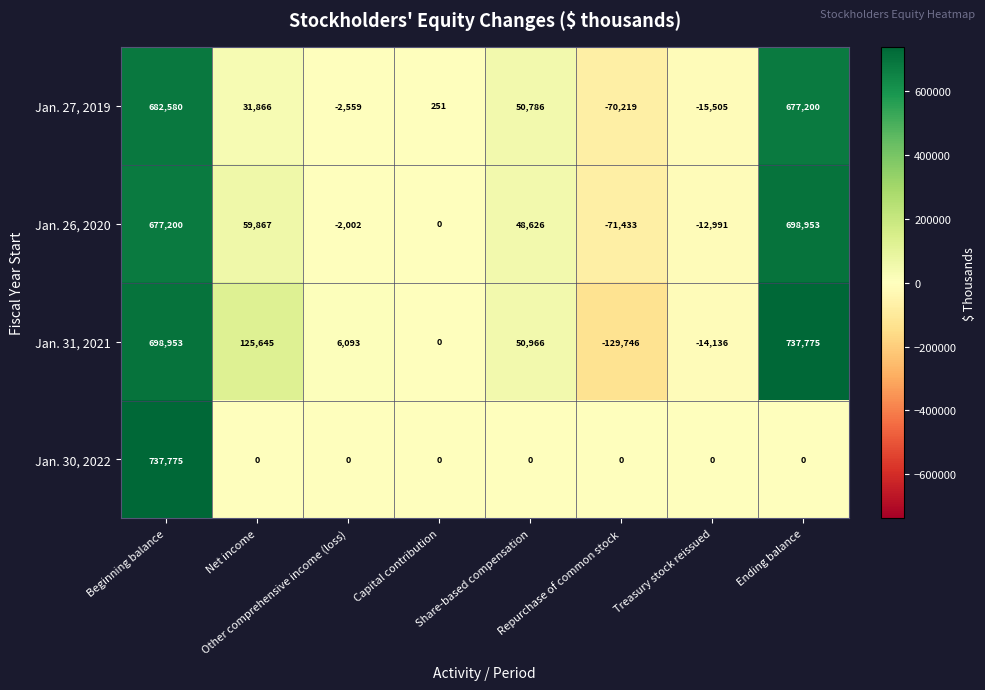

Which series has the widest spread of values?

Jan. 31, 2021